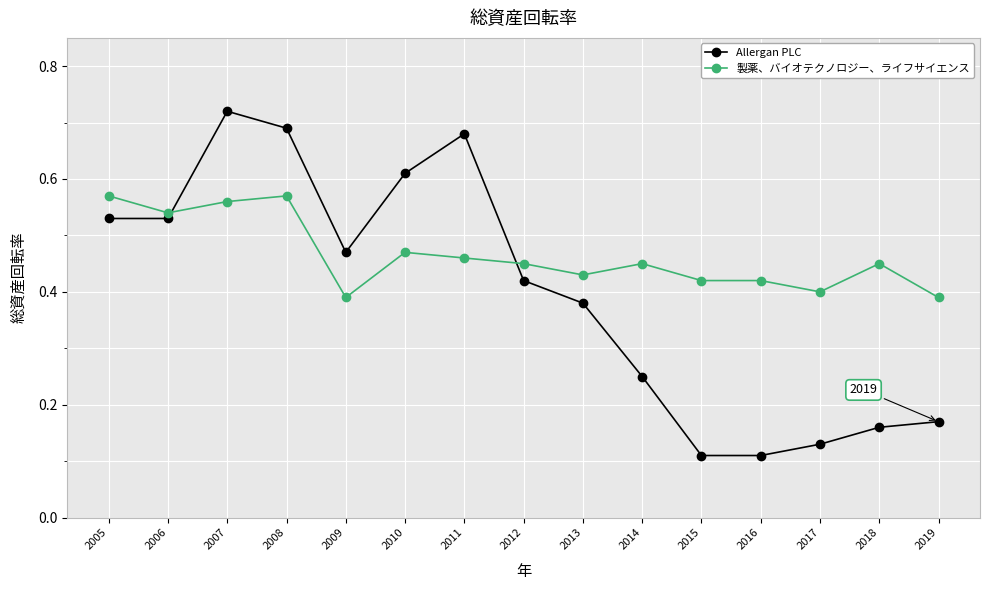

The value of 製薬、バイオテクノロジー、ライフサイエンス at 2008 is 0.8. True or false?

False